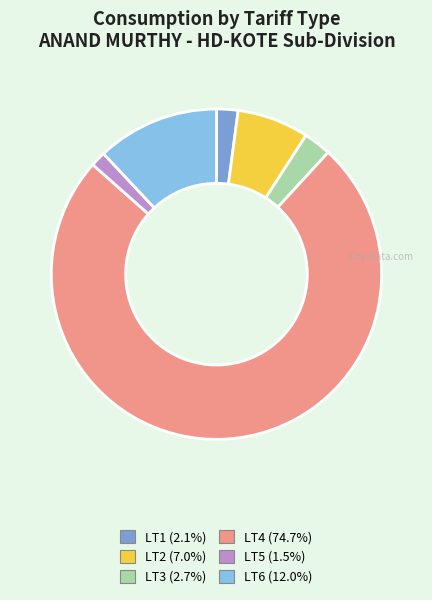

Approximately how many times larger is the value at LT2 compared to LT1?

3.3